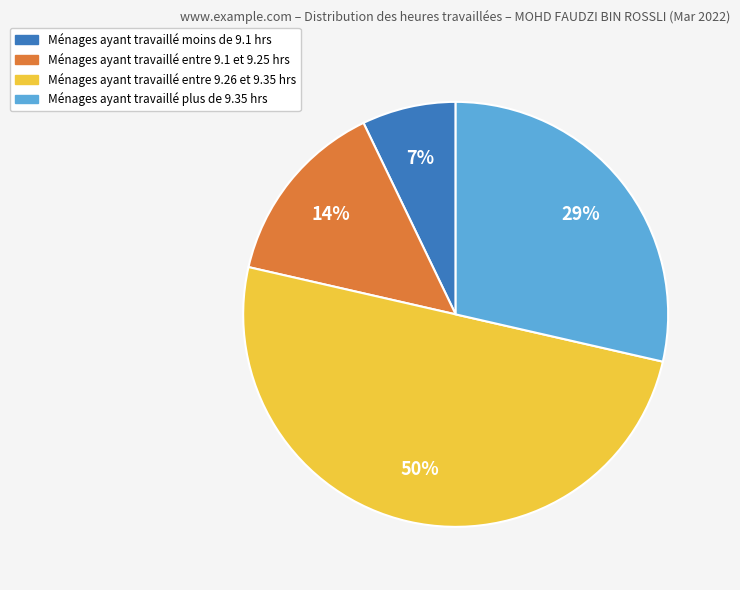

Count the number of slices in the pie.

4